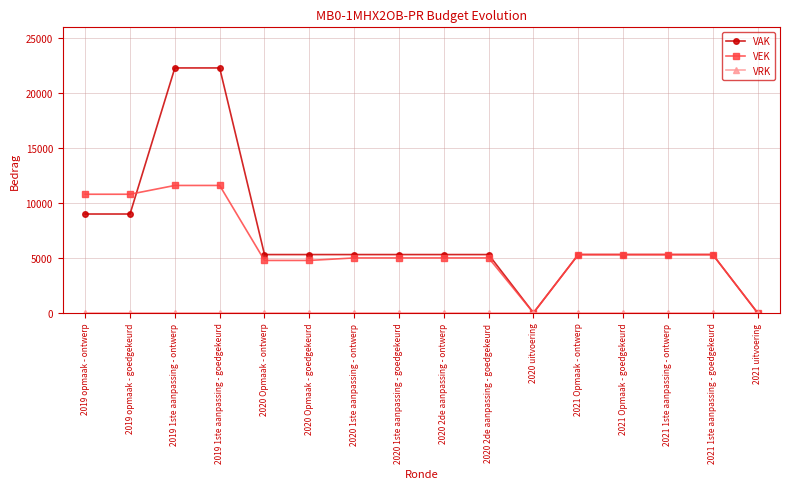

Is it true that VAK equals 9398 at 2020 Opmaak - goedgekeurd?

False